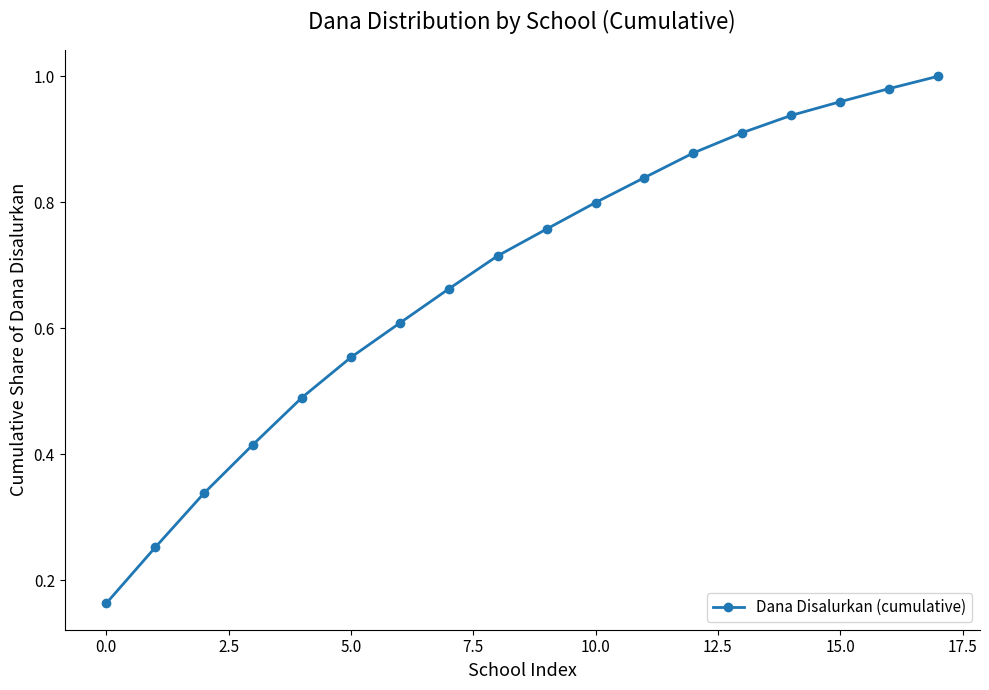

True or false: the data has more than 2 interior local peaks.

False